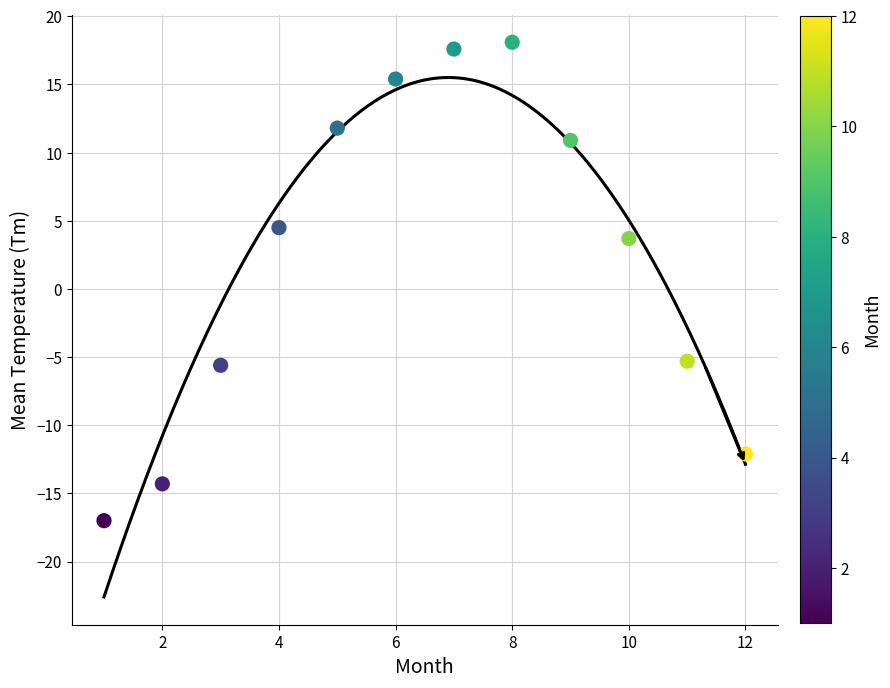

What is the average X value?

6.5